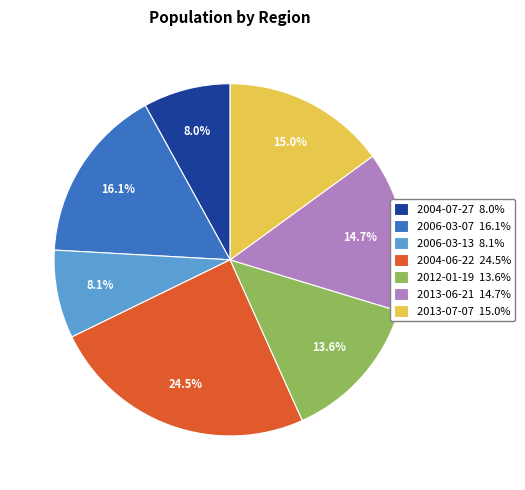

Which has a higher value, 2004-07-27 8.0% or 2013-06-21 14.7%?

2013-06-21 14.7%